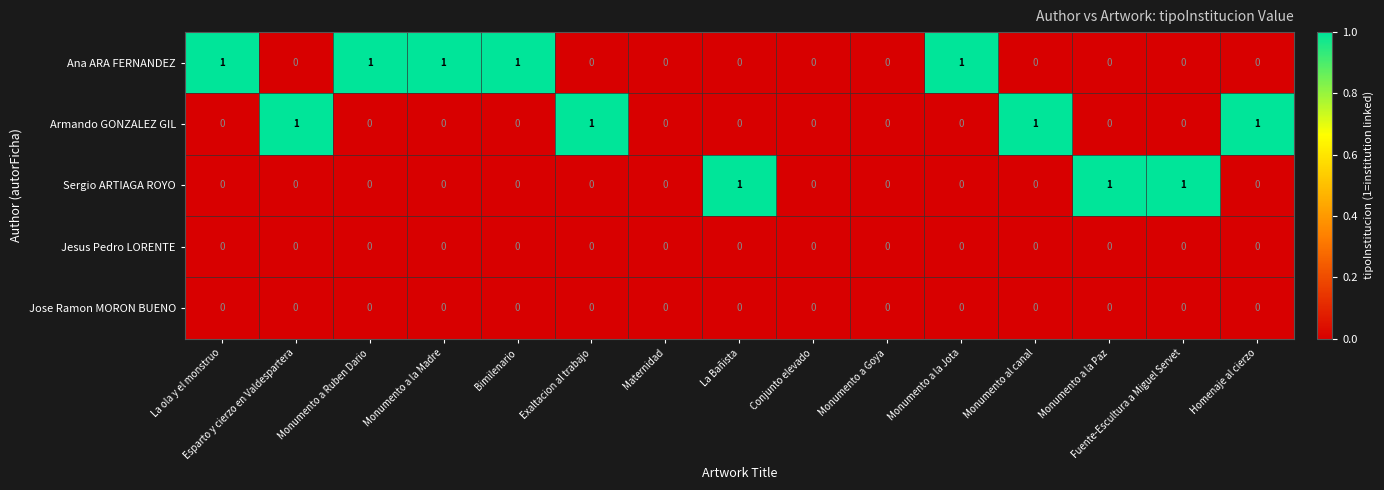

Which series changed the most between Maternidad and Fuente-Escultura a Miguel Servet?

Sergio ARTIAGA ROYO